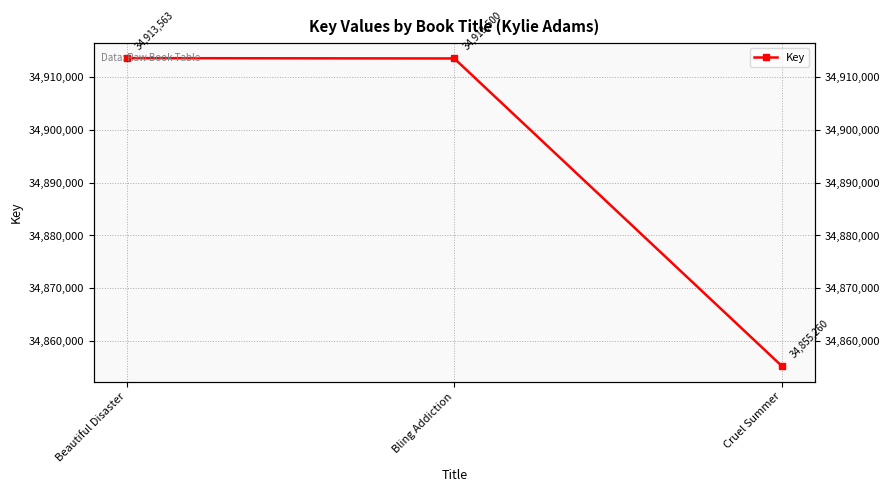

What is the label of the 2nd point from the left?

Bling Addiction